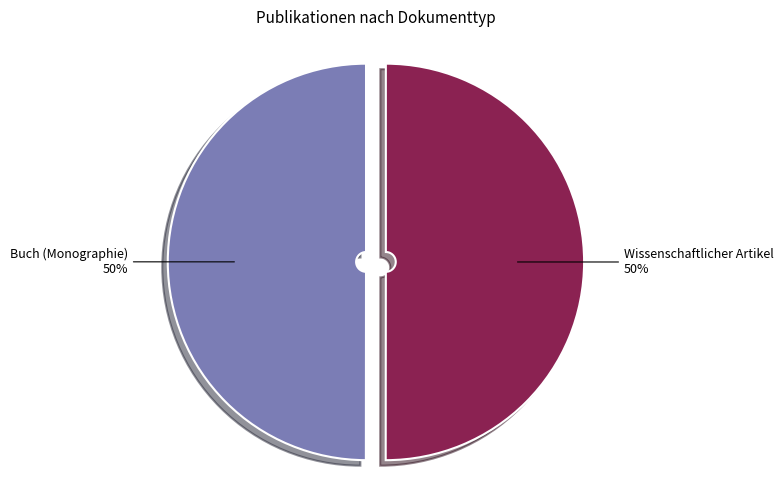

Combined, do Buch (Monographie) and Wissenschaftlicher Artikel account for over 50%?

Yes